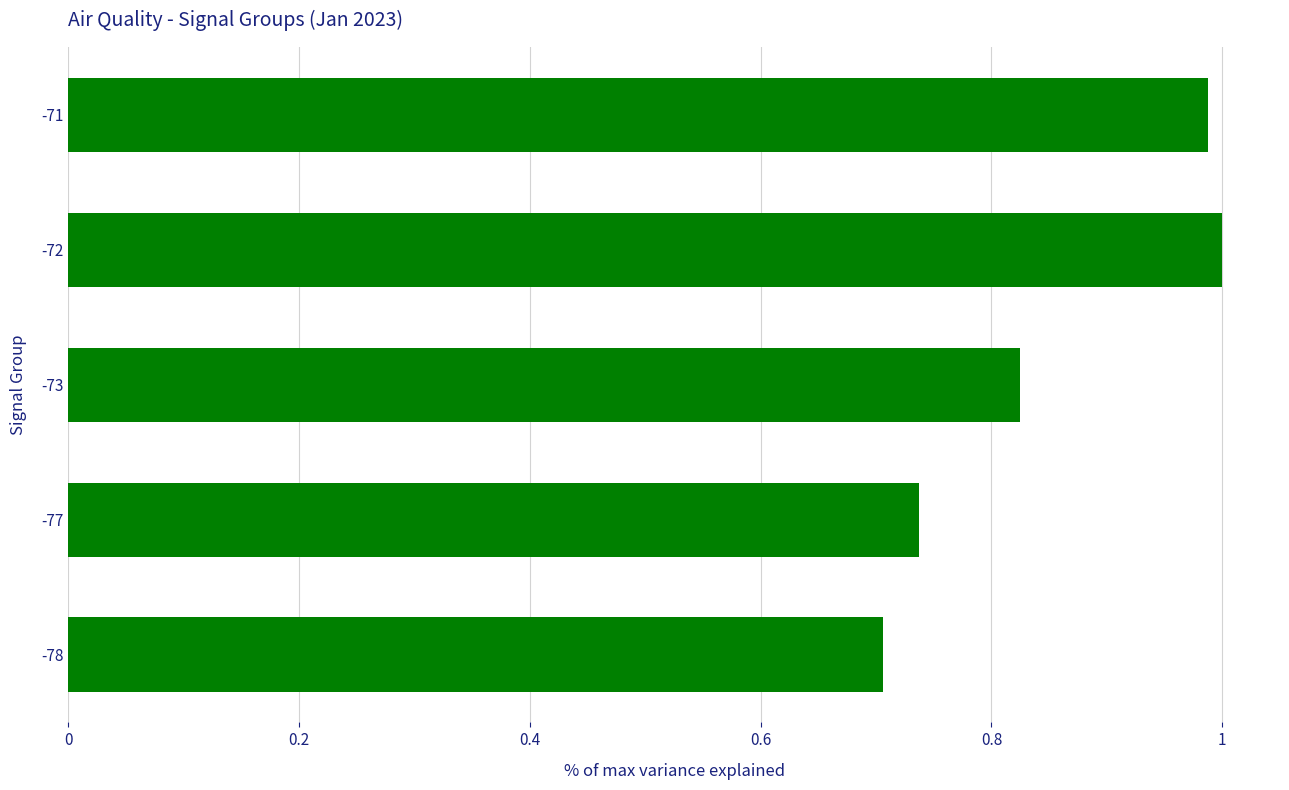

The value at -71 is 1.8. True or false?

False